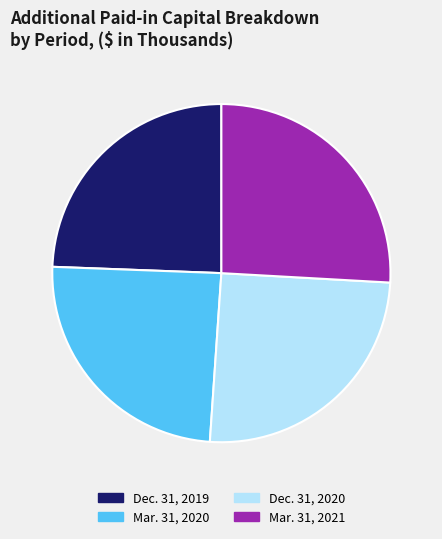

Between Dec. 31, 2020 and Mar. 31, 2021, which is larger?

Mar. 31, 2021